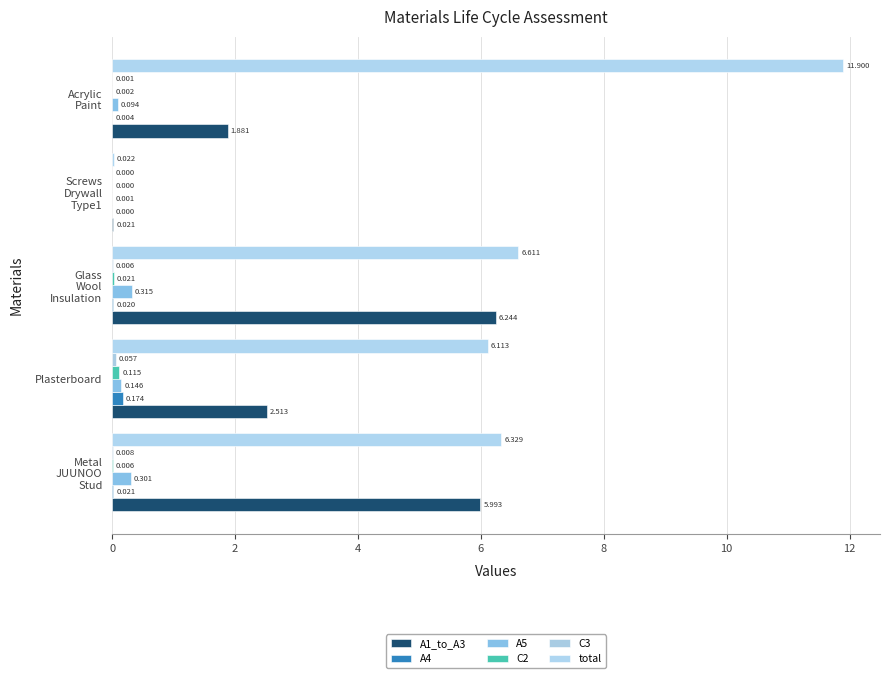

List the series in order of their peak value, lowest first.

C3, C2, A4, A5, A1_to_A3, total